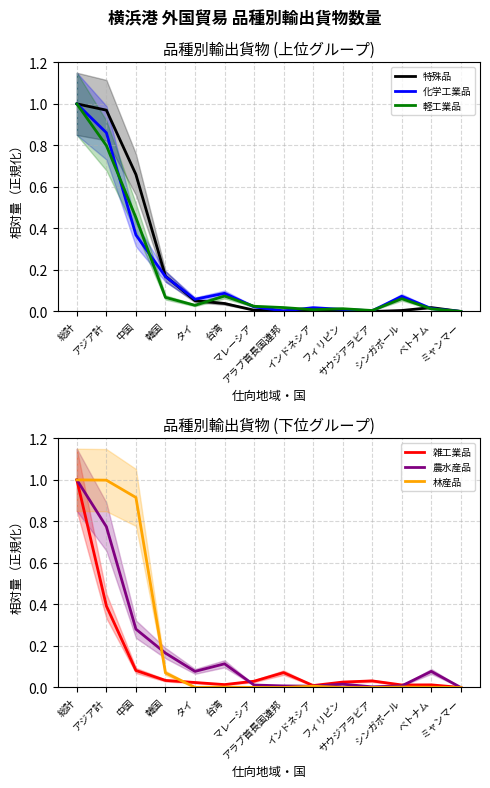

What is the label of the 6th point from the left?

台湾